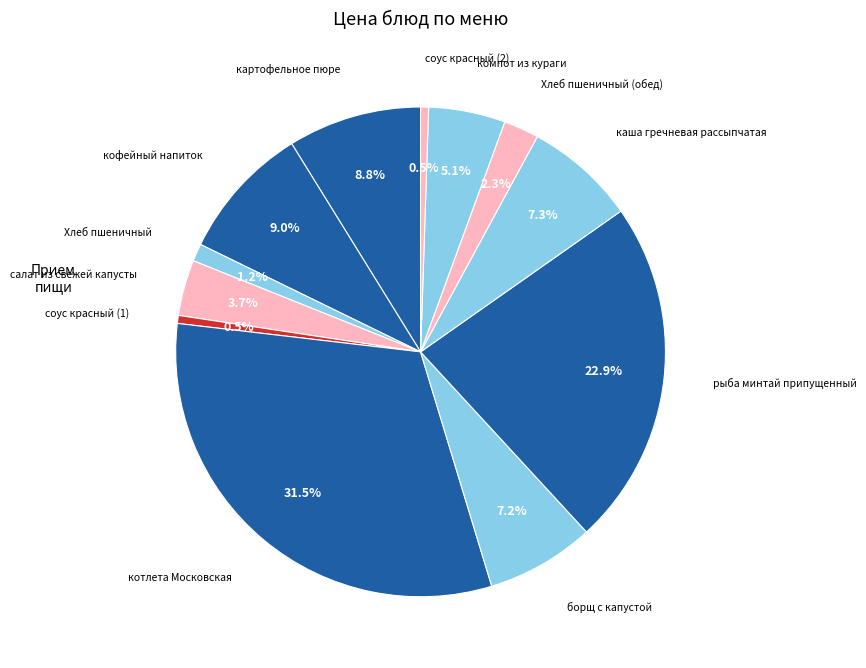

Count the number of slices in the pie.

12